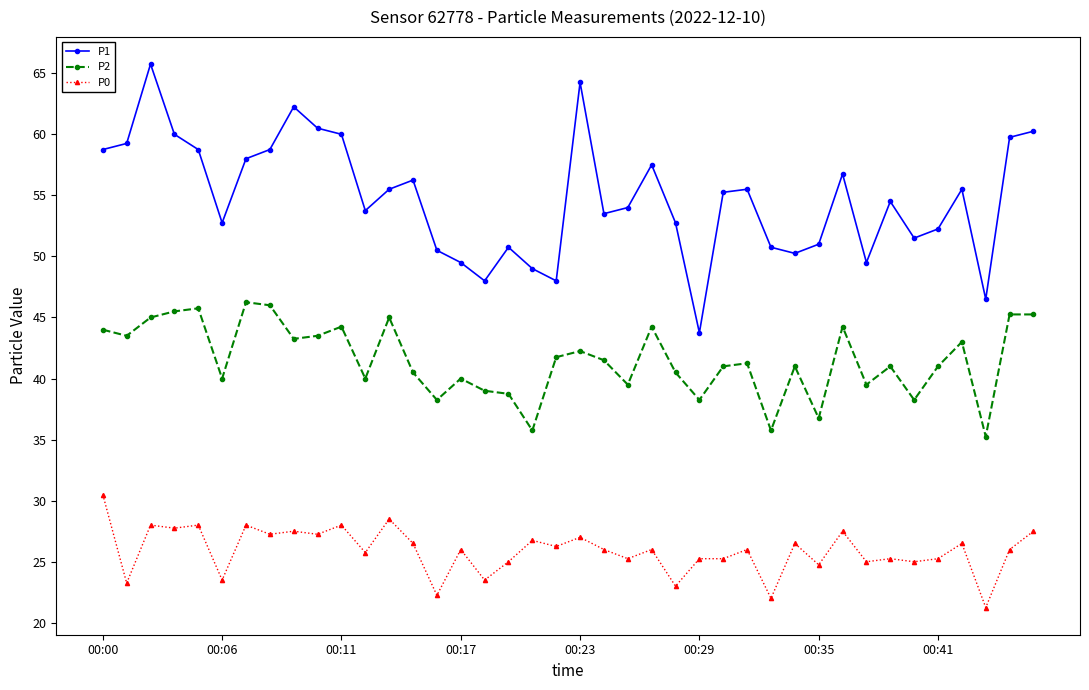

What is the value of the P1 point at the 8th from the left?

58.8